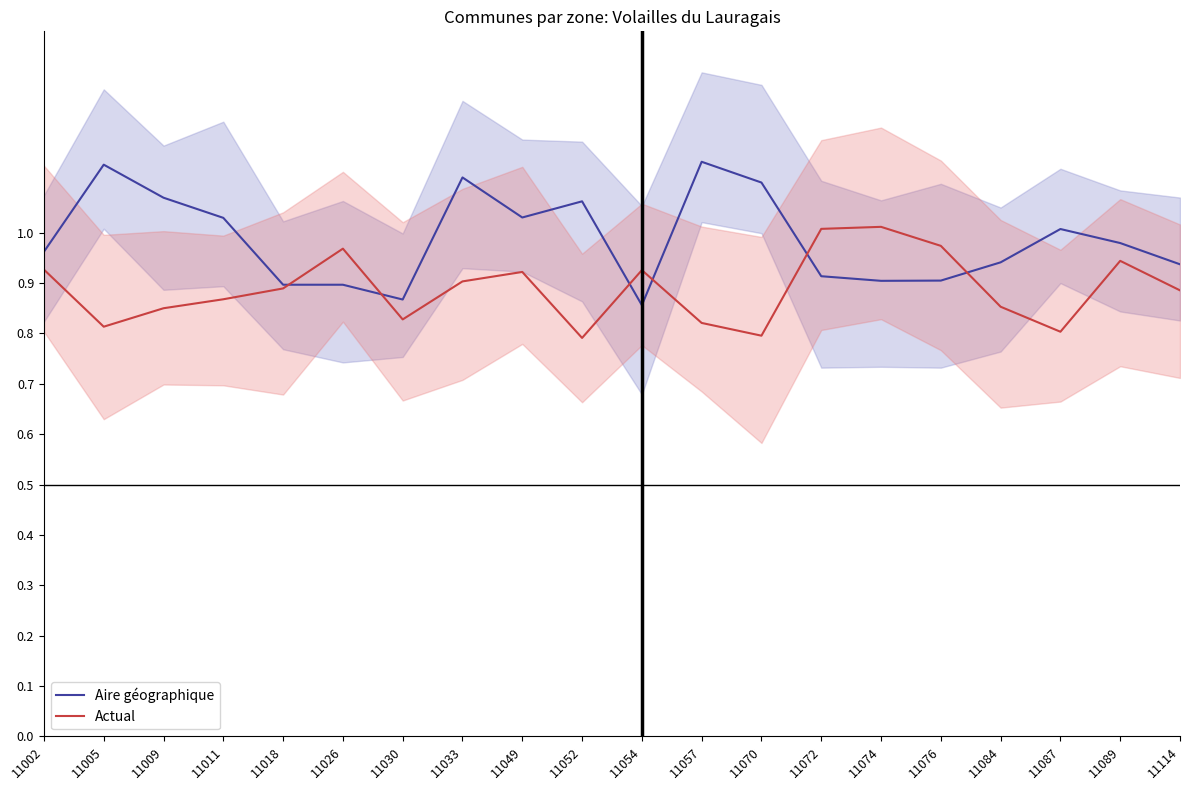

Reading left to right, extract all data points from this chart.

Aire géographique: 1.0	1.1	1.1	1.0	0.9	0.9	0.9	1.1	1.0	1.1	0.9	1.1	1.1	0.9	0.9	0.9	0.9	1.0	1.0	0.9
Actual: 0.9	0.8	0.9	0.9	0.9	1.0	0.8	0.9	0.9	0.8	0.9	0.8	0.8	1.0	1.0	1.0	0.9	0.8	0.9	0.9